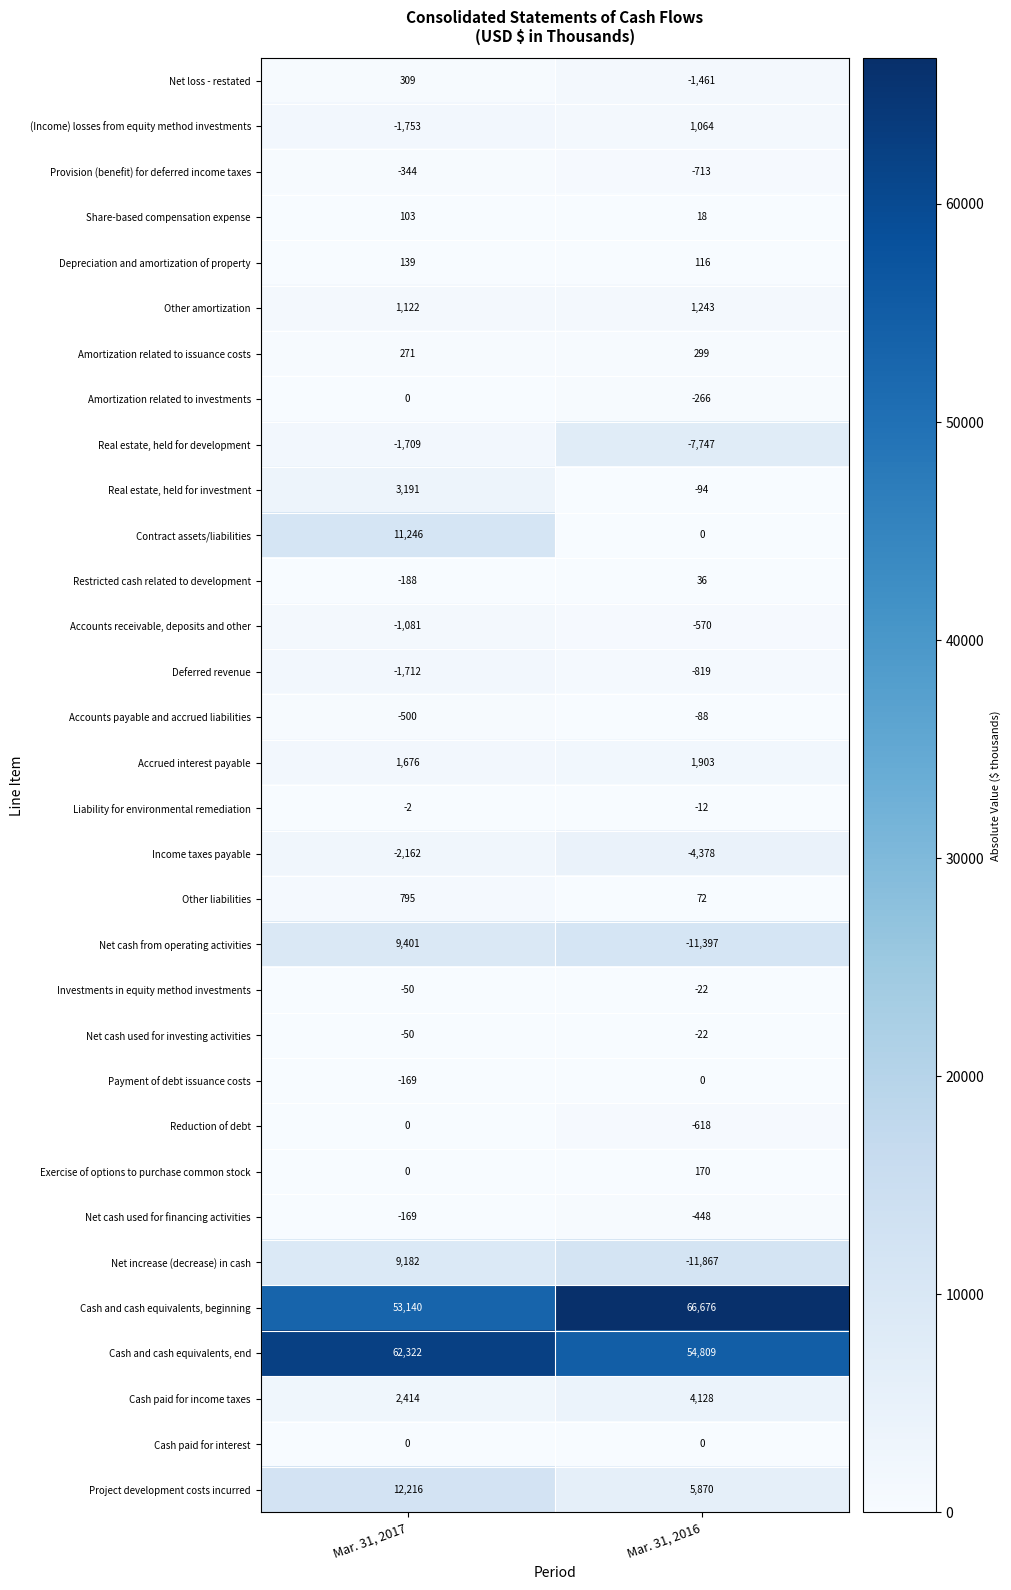

What is the sum of all Net cash from operating activities values?

-1996